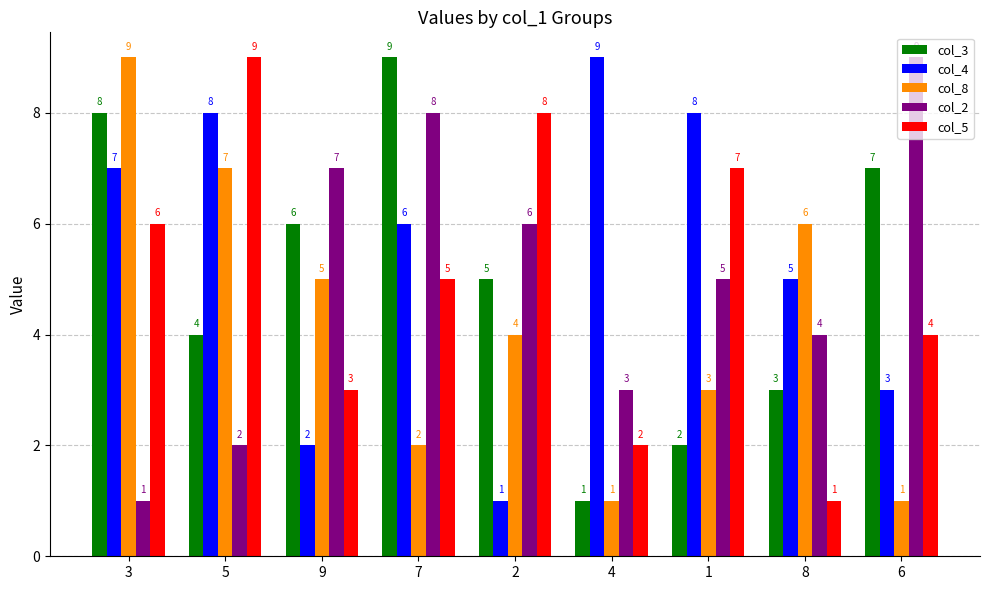

What is the label of the 3rd bar from the left?

9